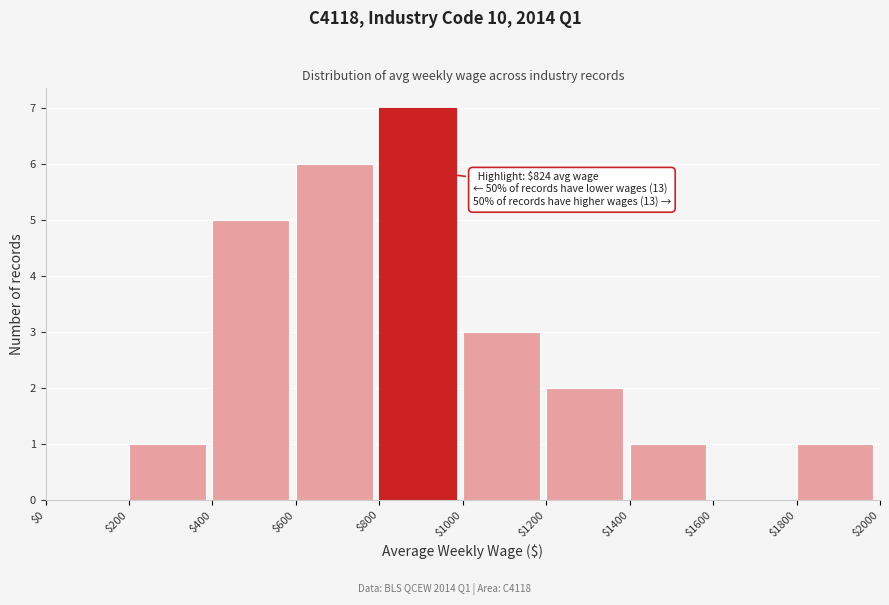

Over which range of the x-axis is the bar tallest?

$800 to $1000